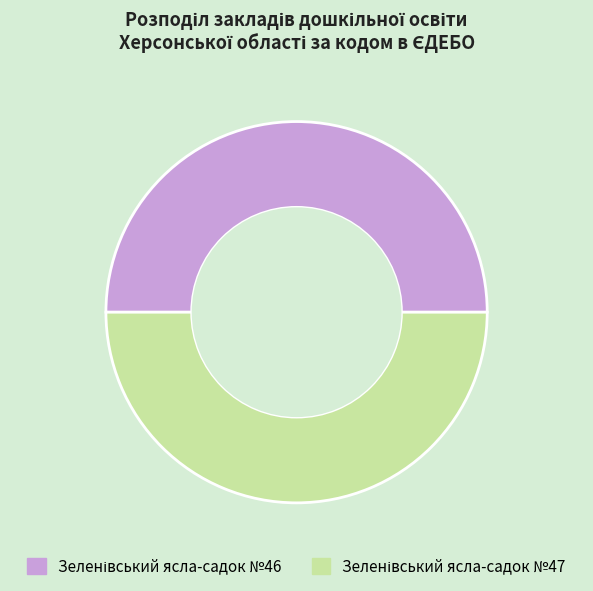

What percentage is the Зеленівський ясла-садок №46 slice, to the nearest percent?

50%